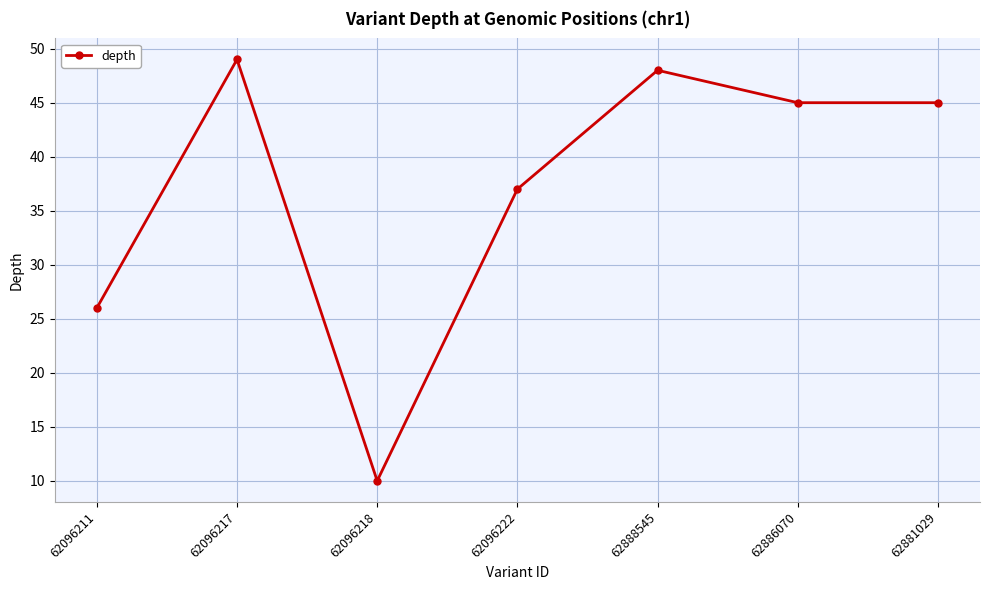

What value does the data have at 62888545, to the nearest 10?

50